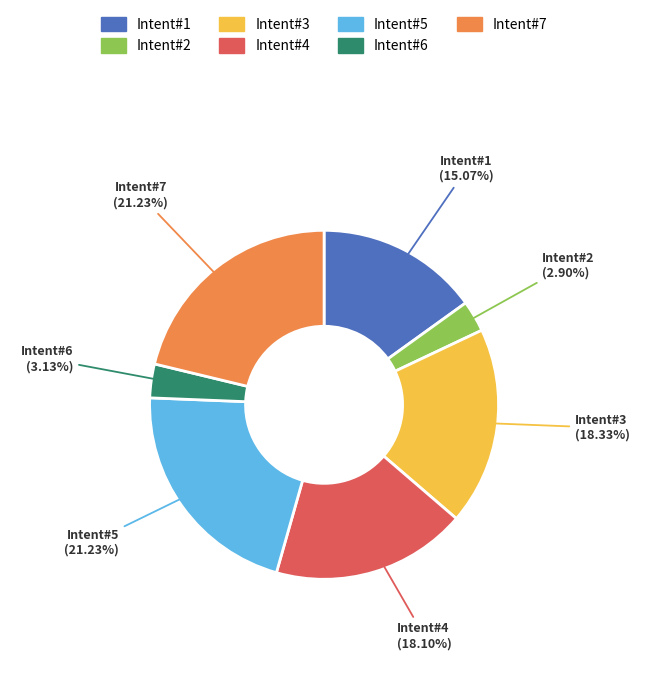

Is there a majority slice in this chart?

No